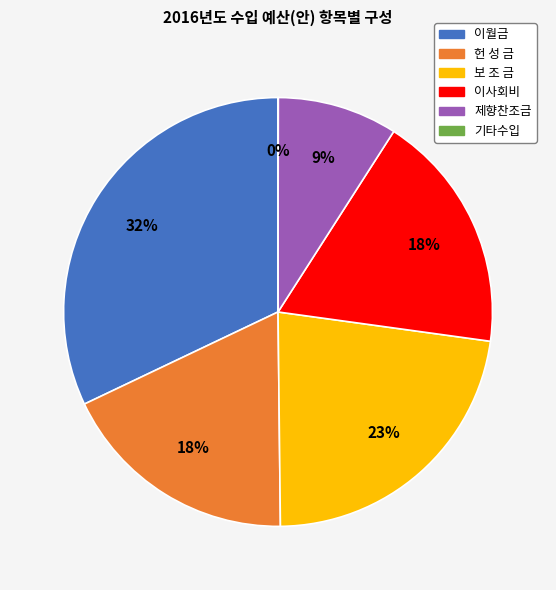

To the nearest percent, what is the combined percentage of 이월금 and 보 조 금?

55%